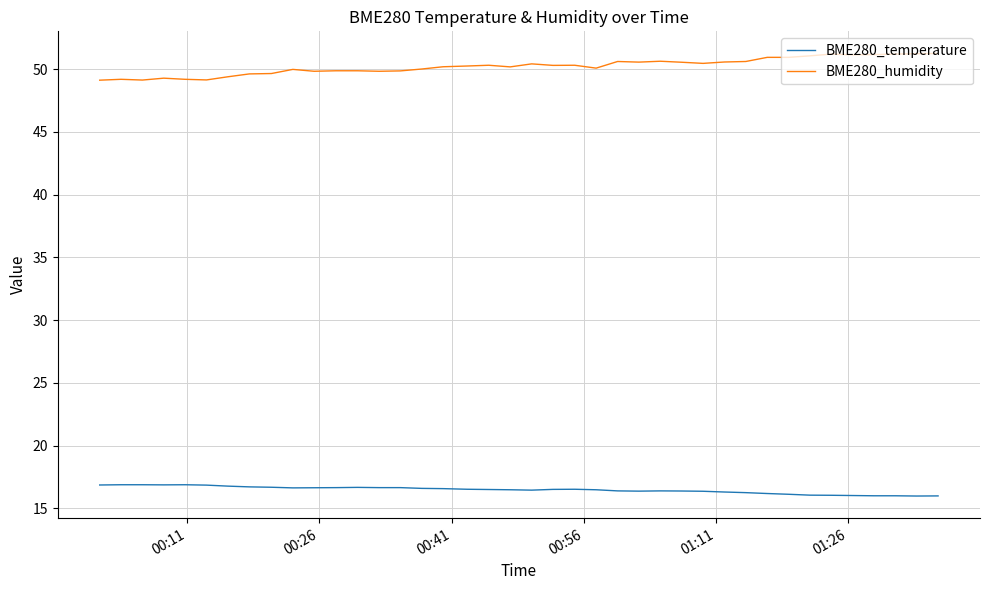

Rank the series by their average value, from highest to lowest.

BME280_humidity, BME280_temperature